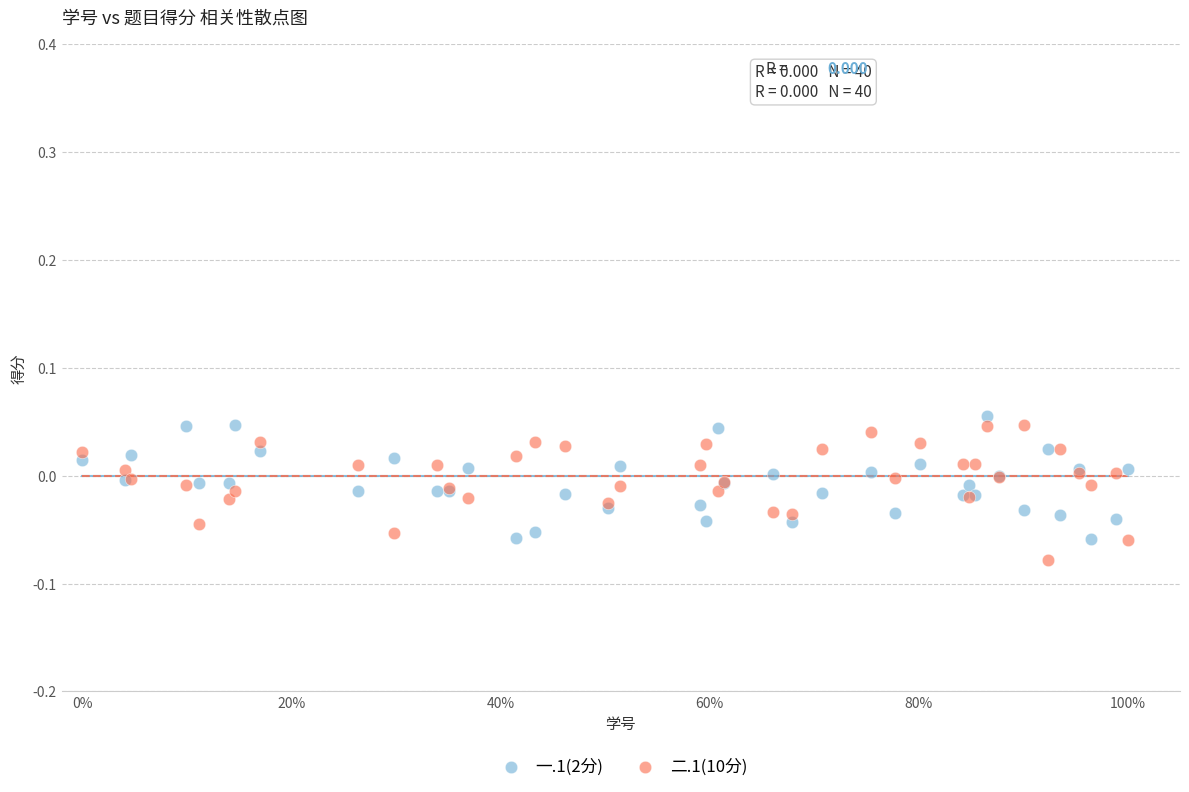

Which series has the widest spread of Y values?

二.1(10分)